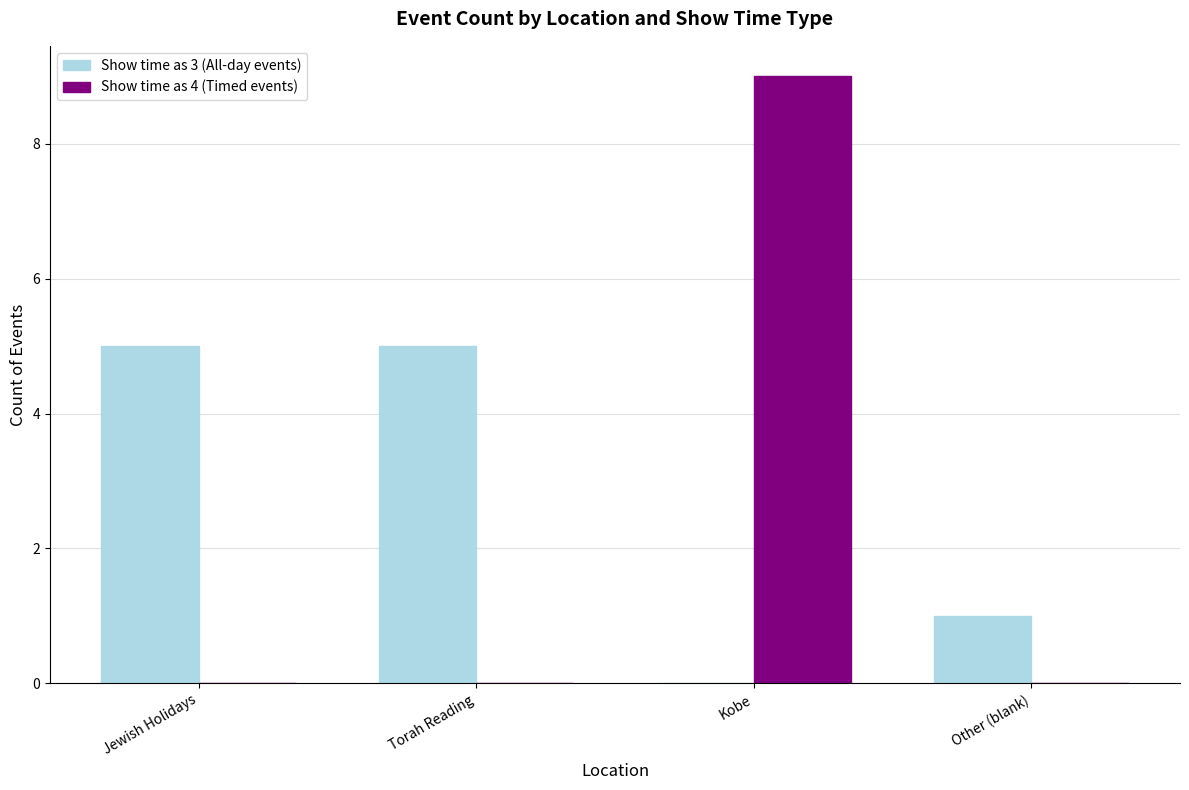

At which category is the sum across all series the highest?

Kobe